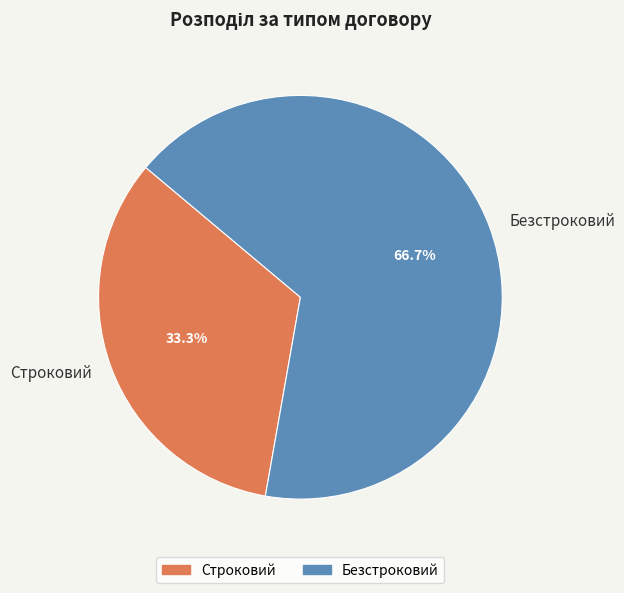

What is the largest slice in the pie chart?

Безстроковий